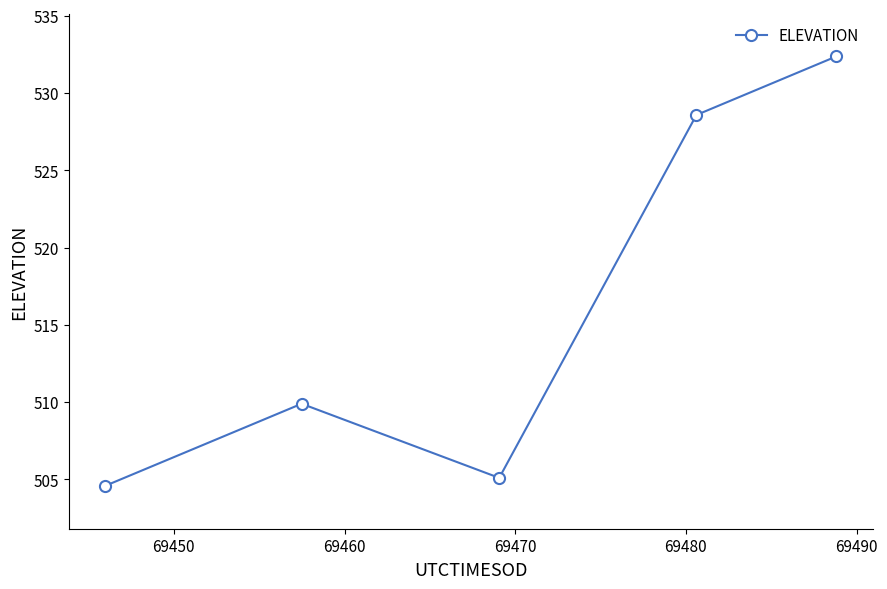

What is the maximum value shown in the chart?

532.4